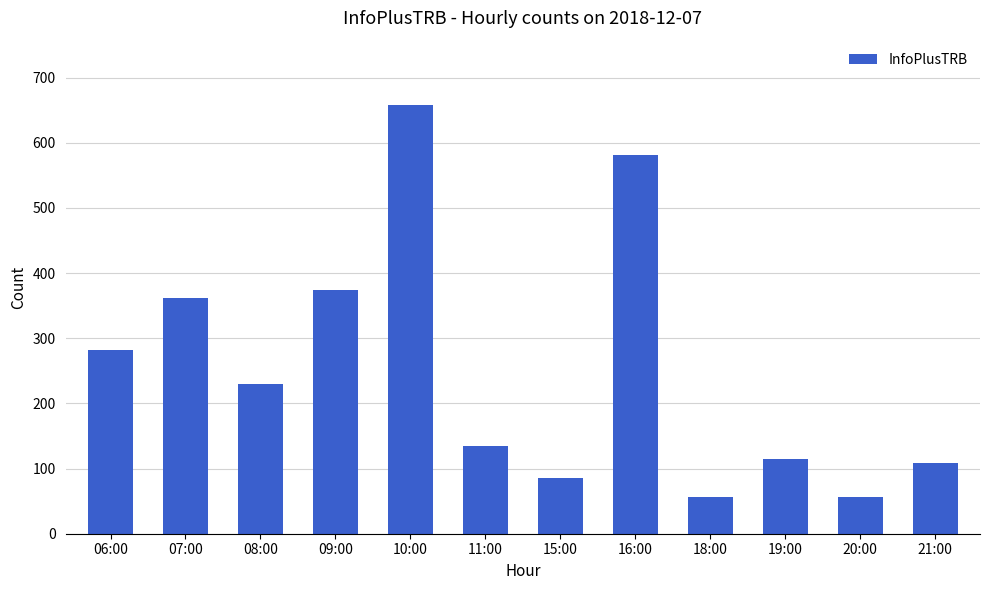

What is the difference between the second highest and minimum values?

525